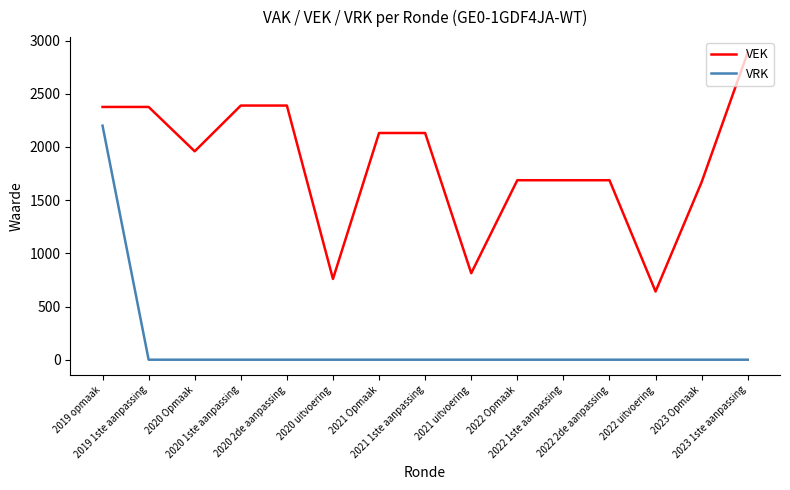

What is the average value of the VRK series?

147